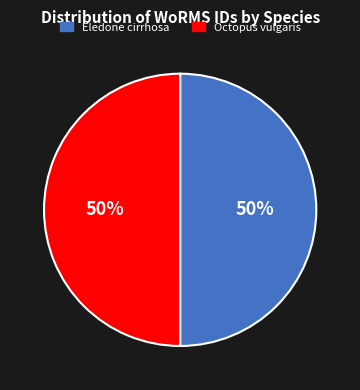

To the nearest percent, what percentage of the pie is Octopus vulgaris?

50%